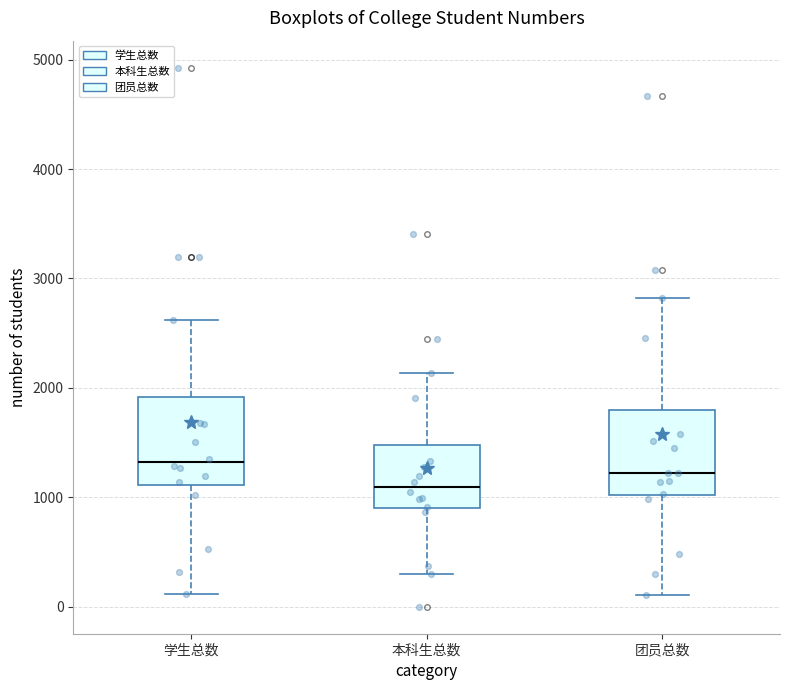

Where does the lower whisker of the box for 团员总数 end on the y-axis? The values are not printed on the chart, so give them approximately, as read against the axis.

100